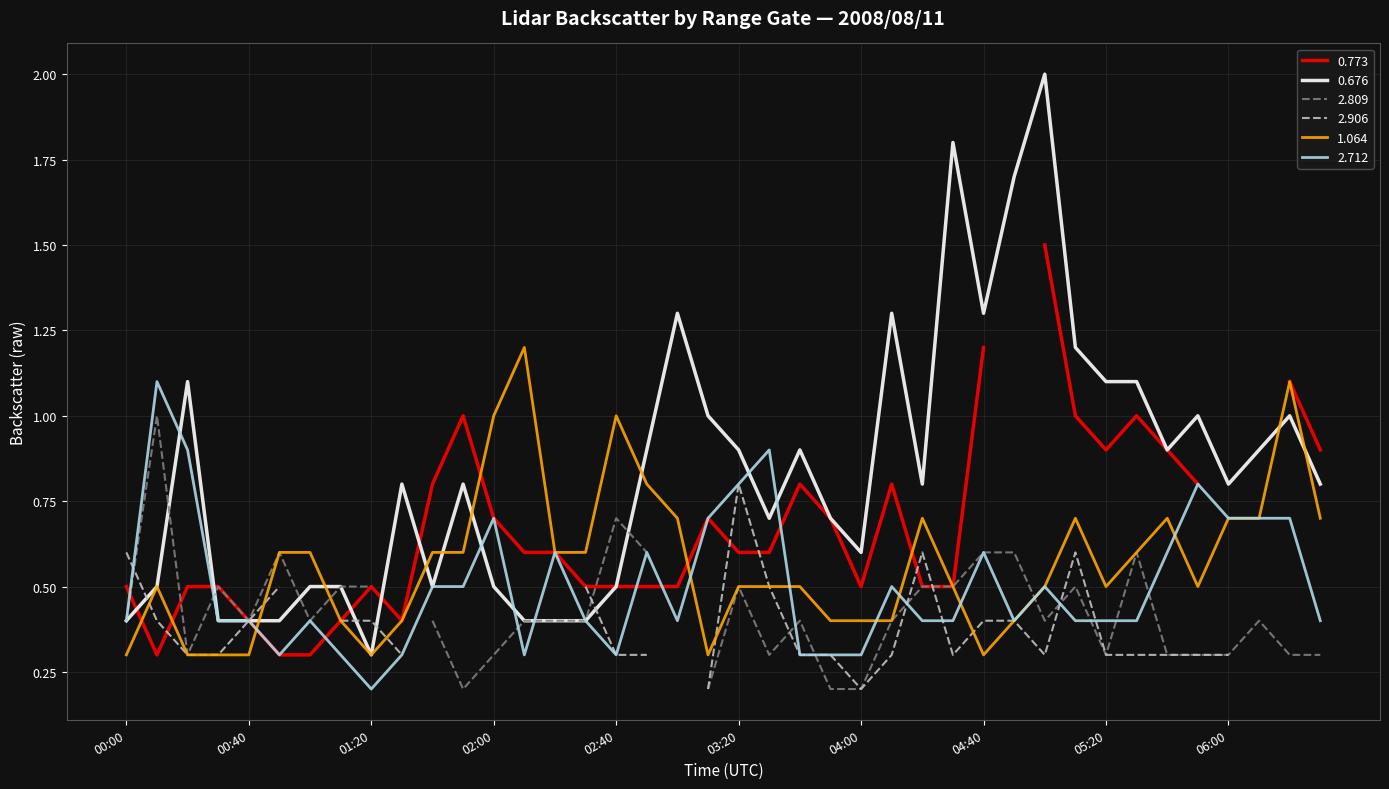

The value of 1.064 at 01:50 is 0.6. True or false?

True